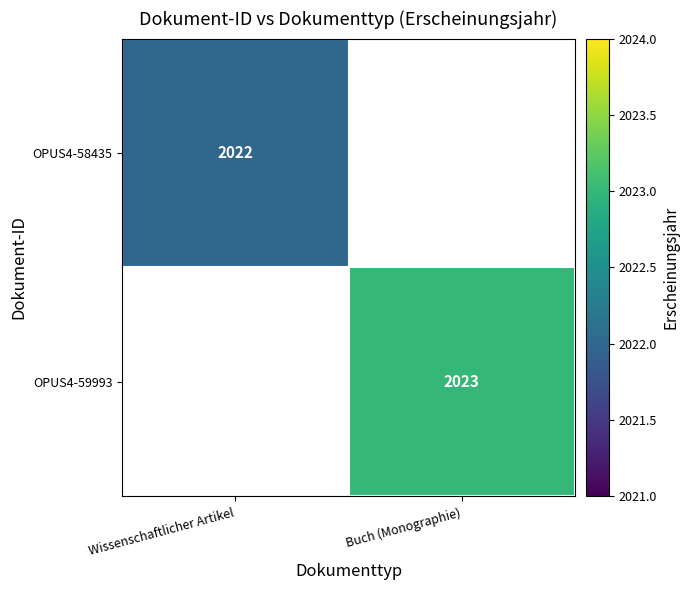

Count the number of data series in this chart.

2